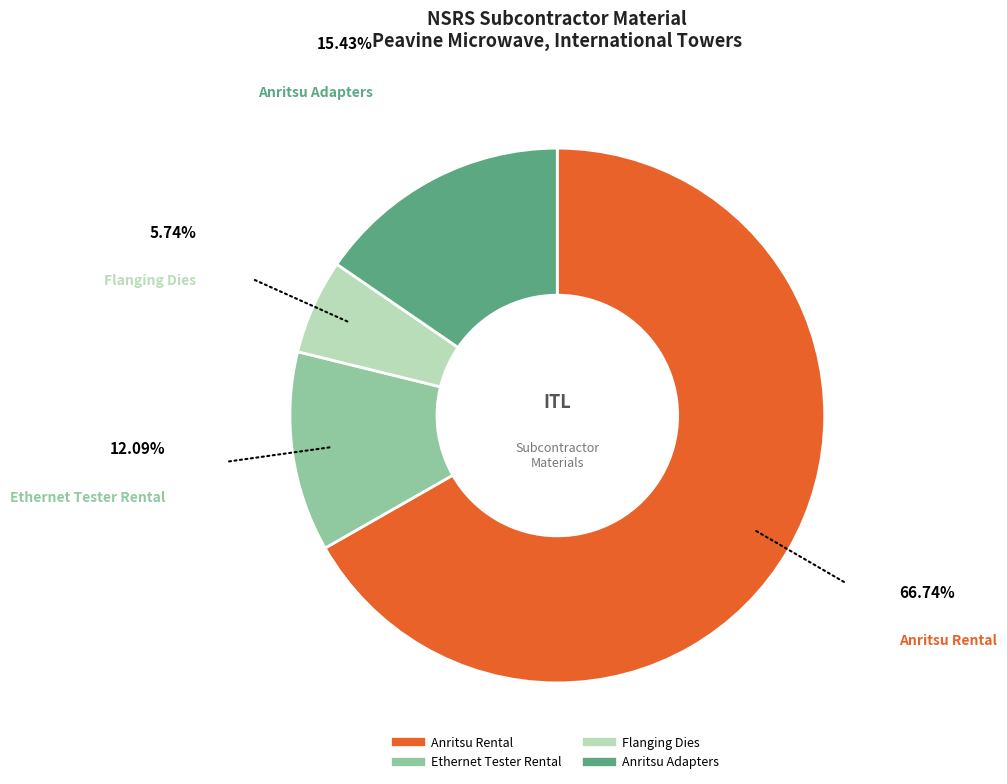

The Ethernet Tester Rental slice represents 1% of the pie. True or false?

False